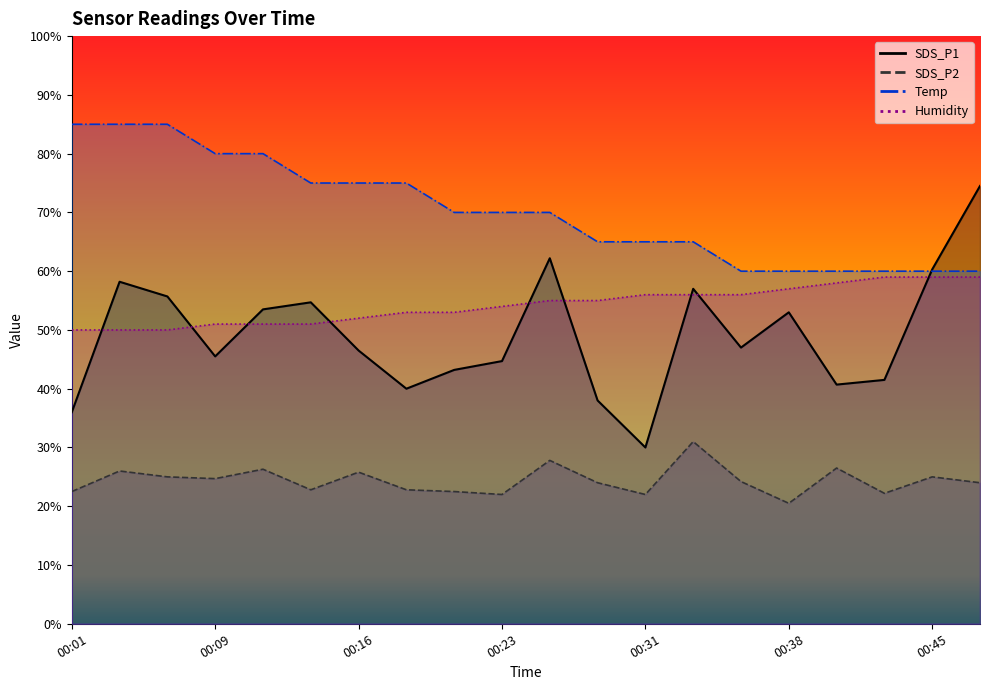

What is the minimum value shown in the chart?

20.5